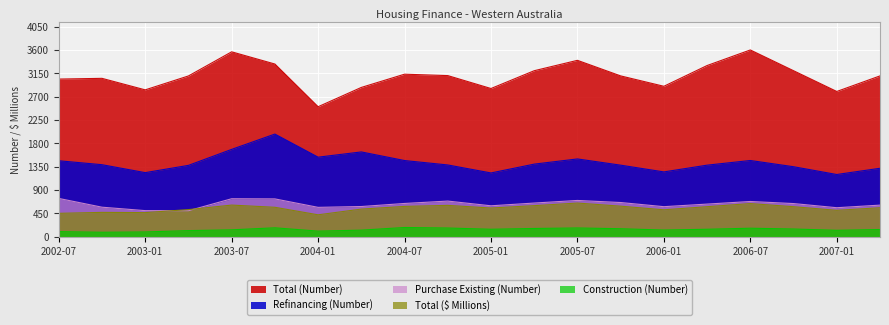

How many interior local peaks does the Construction (Number) series have?

4